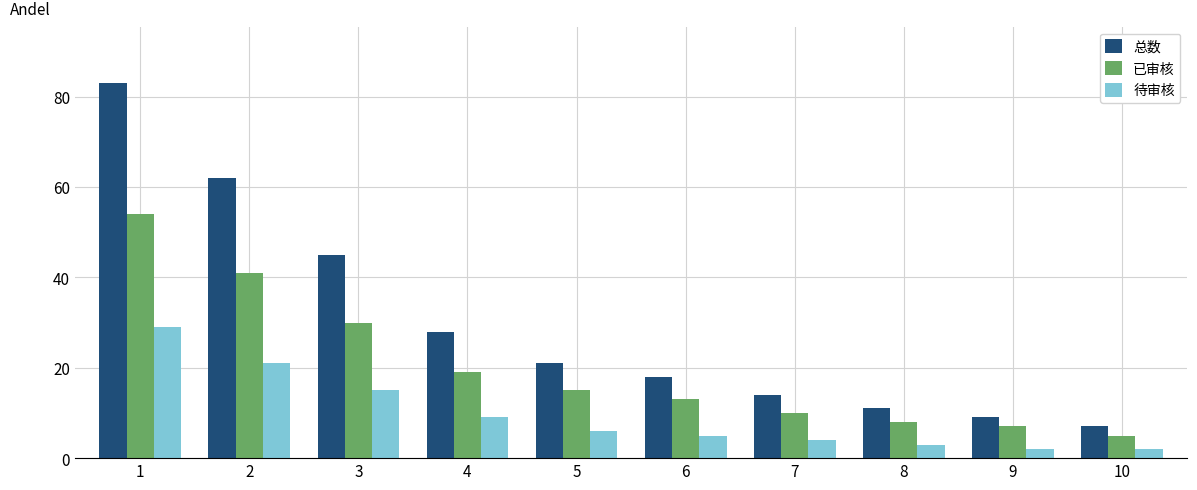

Reading left to right, list all the values displayed in this chart.

总数: 83	62	45	28	21	18	14	11	9	7
已审核: 54	41	30	19	15	13	10	8	7	5
待审核: 29	21	15	9	6	5	4	3	2	2